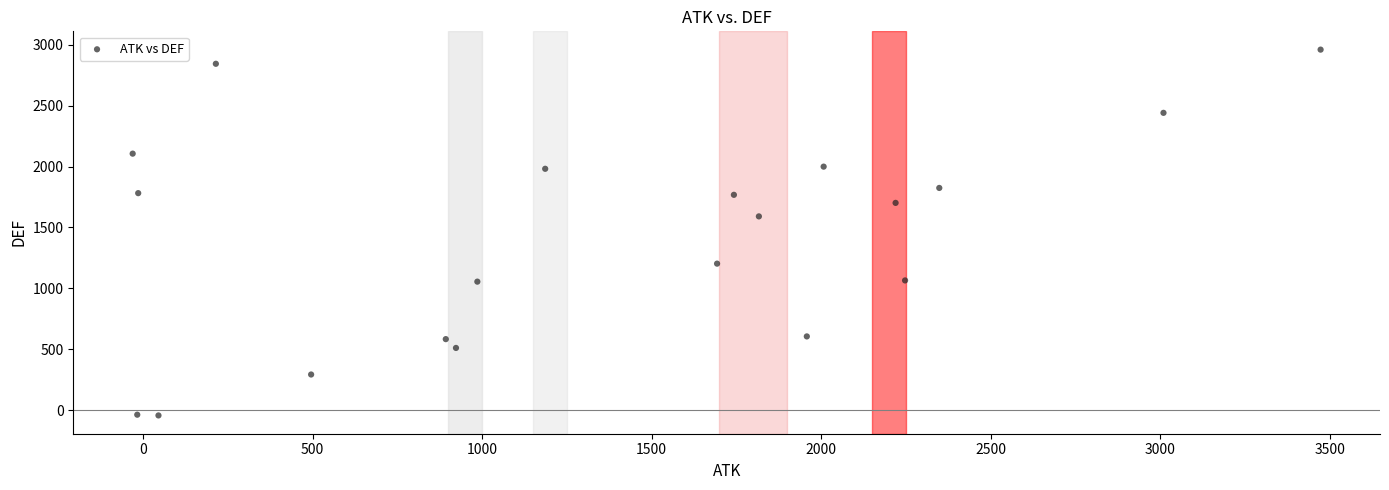

What Y value in the scatter plot is closest to 1458?

1591.2